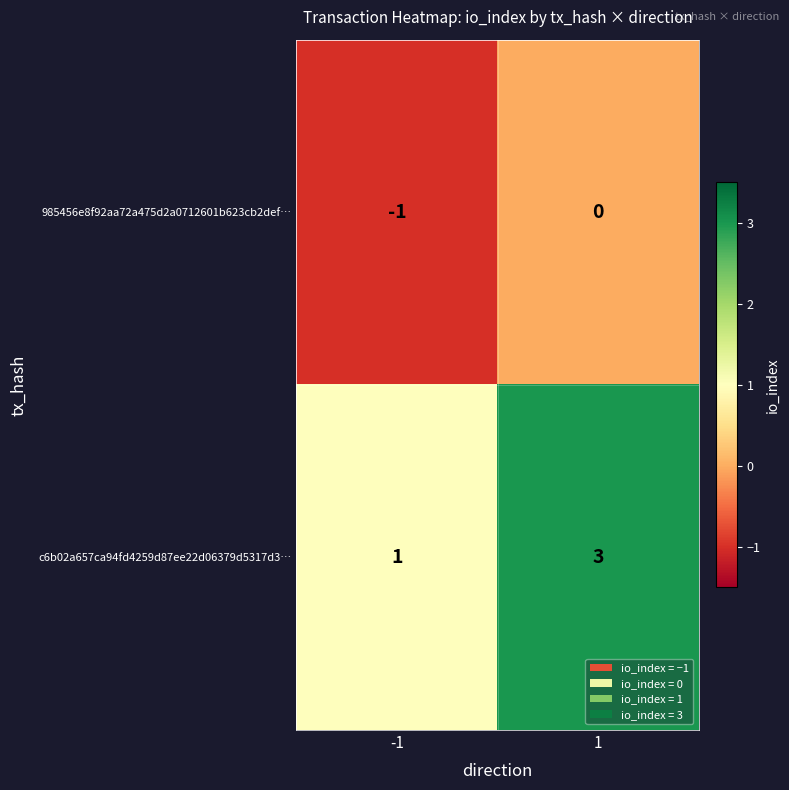

At which category is the sum across all series the highest?

1